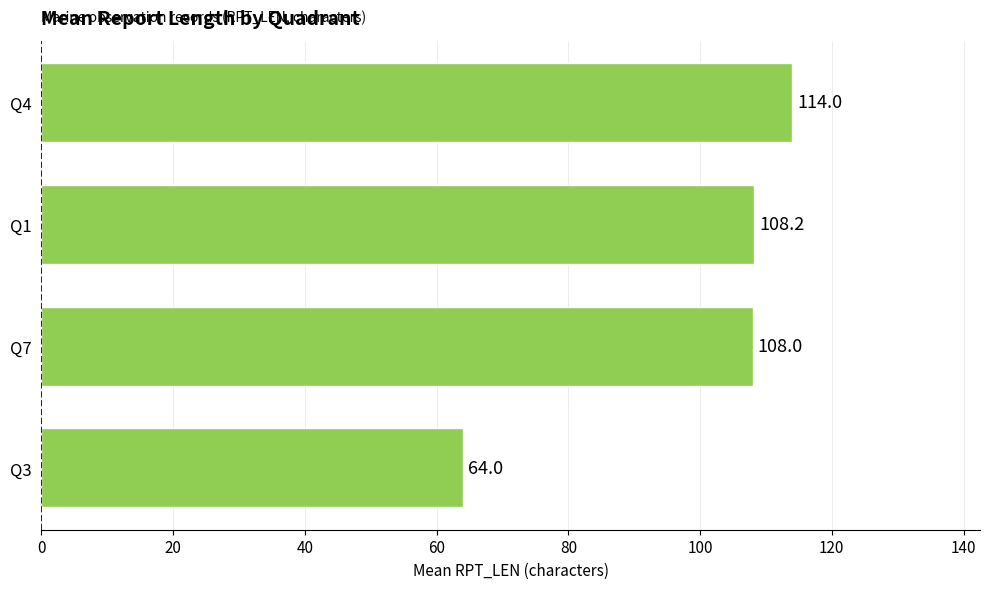

Read the value at Q7.

108.0